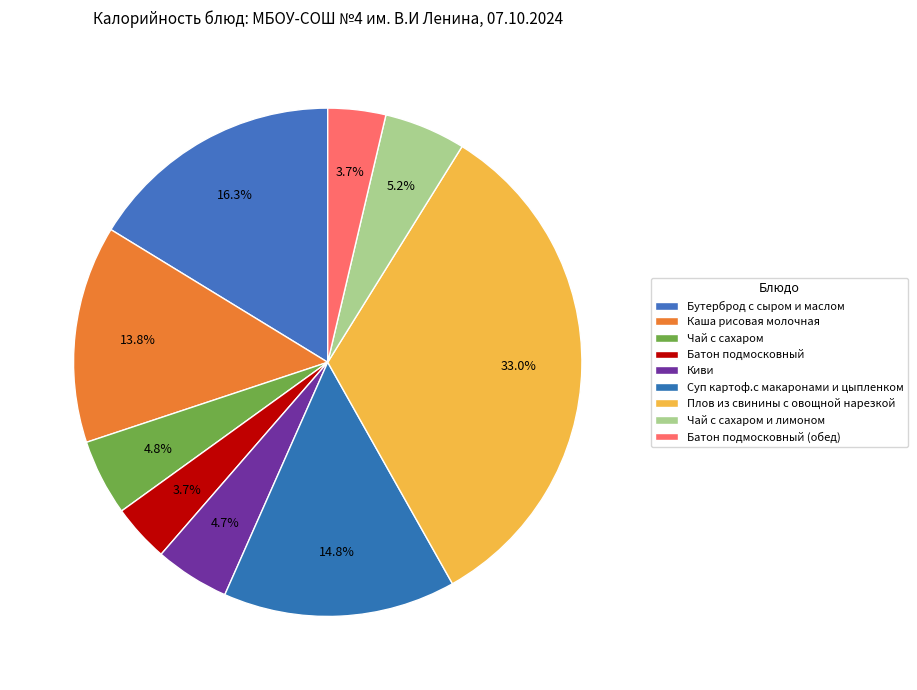

What is the change in value from Каша рисовая молочная to Чай с сахаром?

-107.5